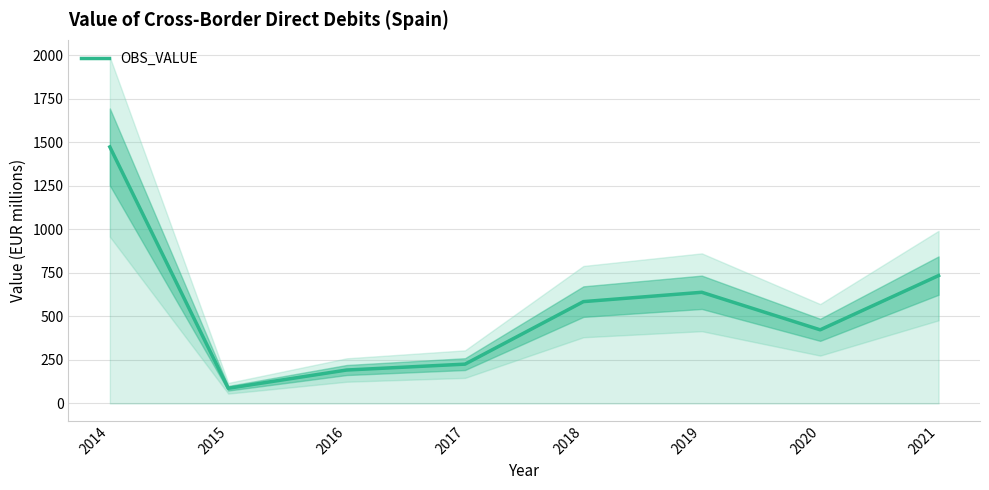

Which has a higher value, 2014 or 2018?

2014